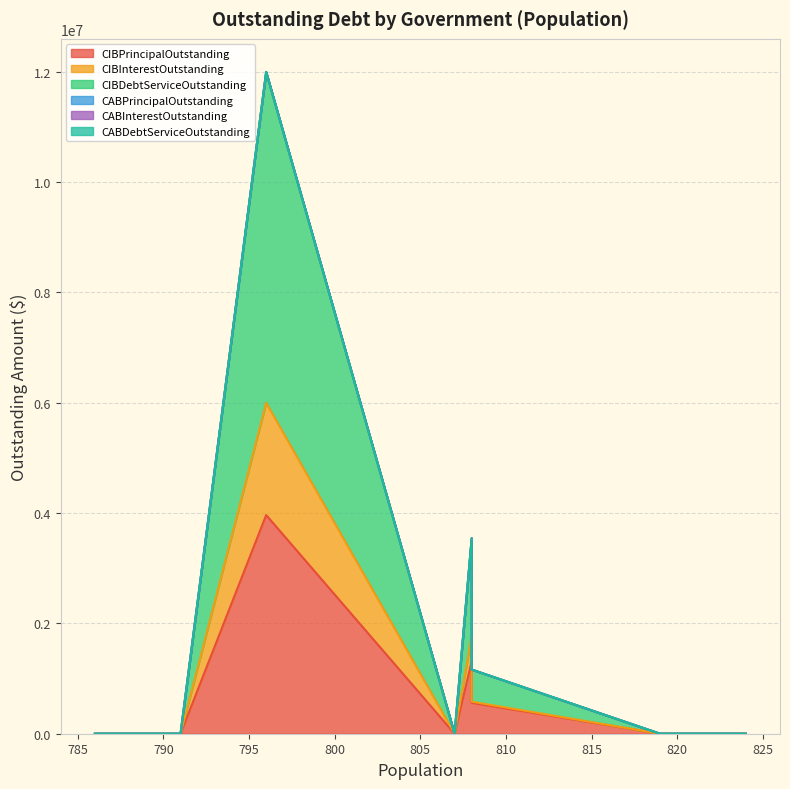

True or false: CIBInterestOutstanding and CIBPrincipalOutstanding cross at least once.

False